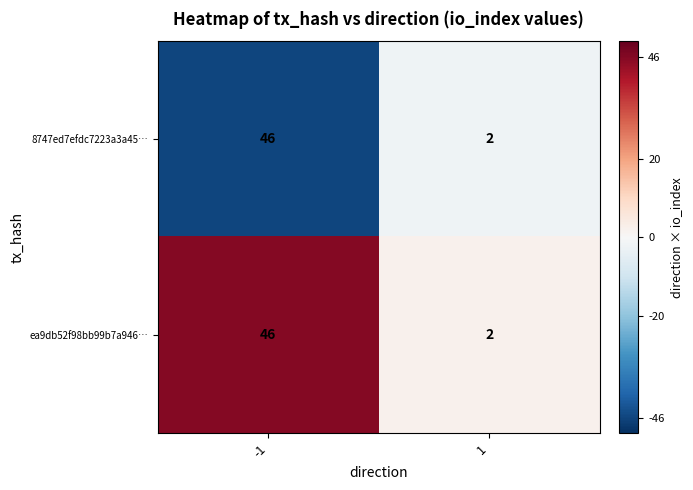

Which category has the highest value across all series?

-1